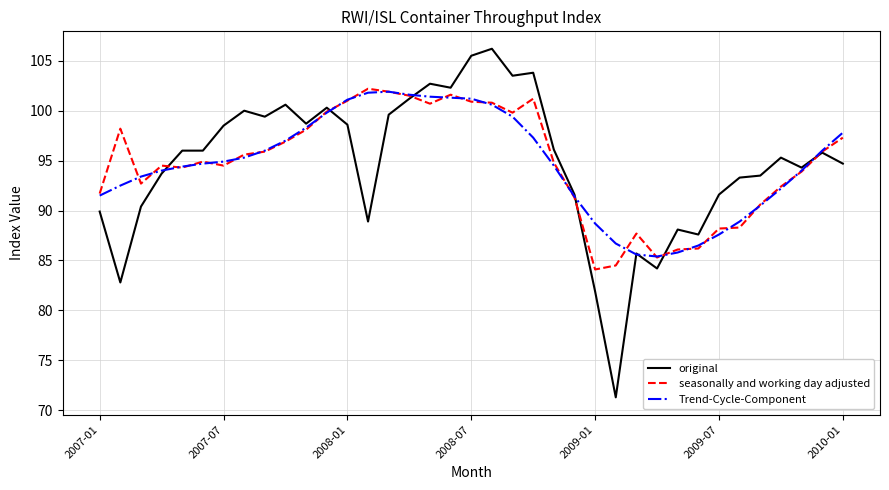

What is the maximum value shown in the chart?

106.2